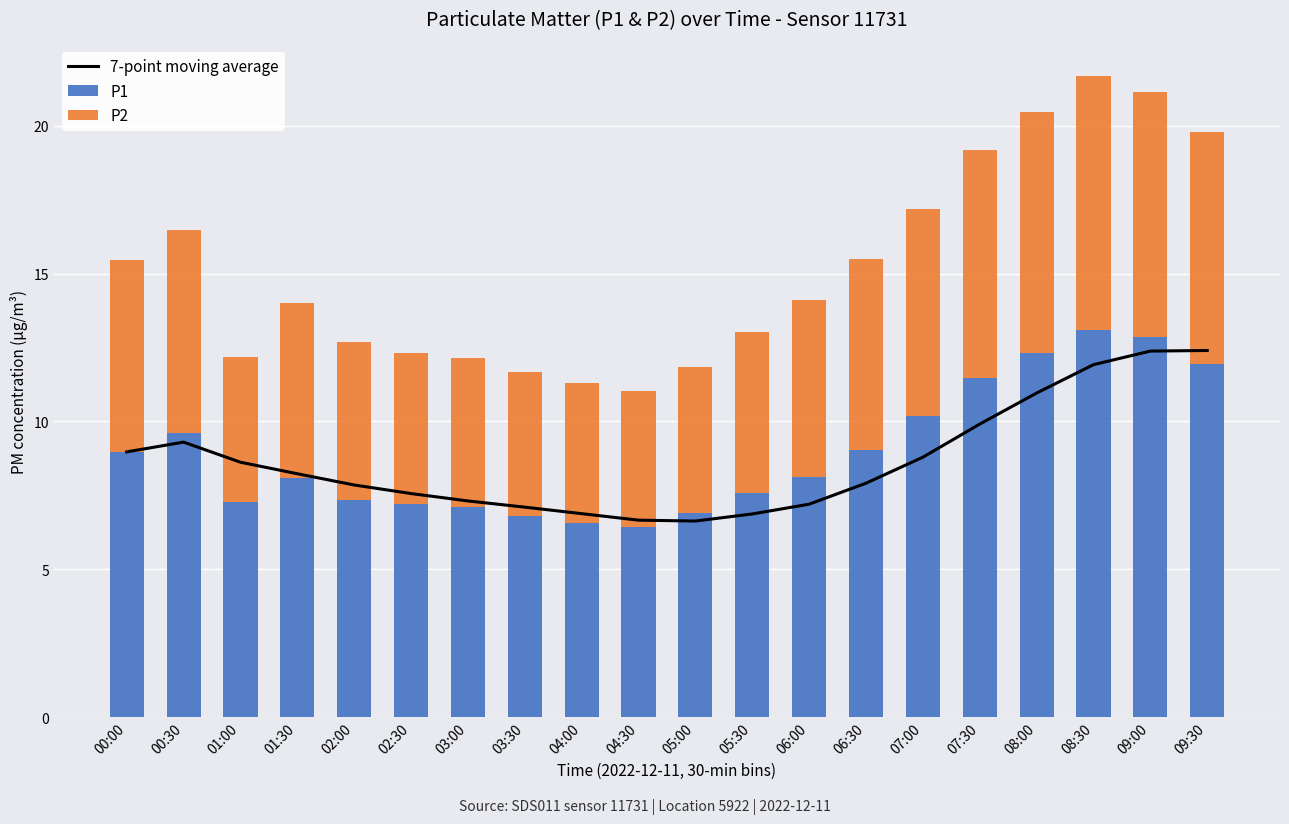

Which series has the largest range (max minus min)?

P1